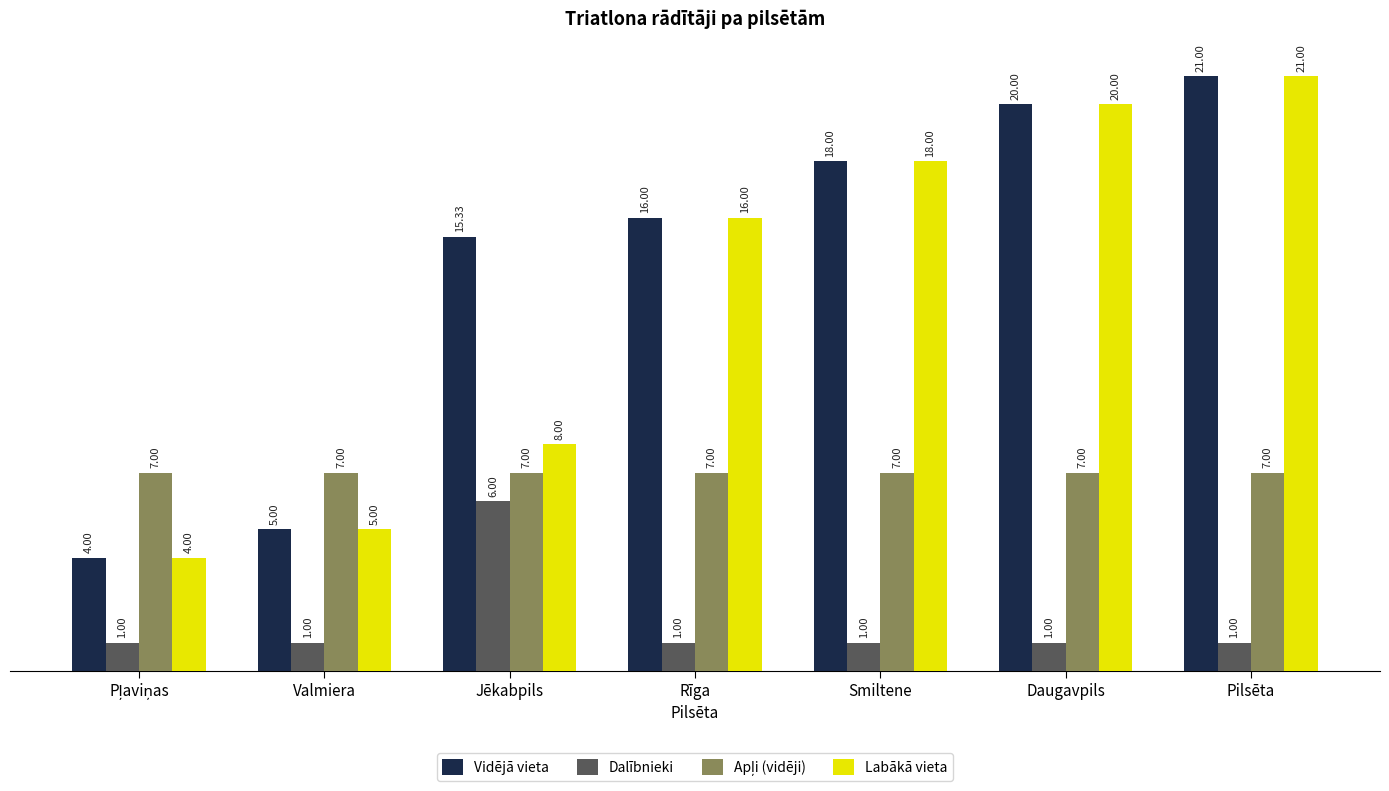

How many bars are there in each group?

4